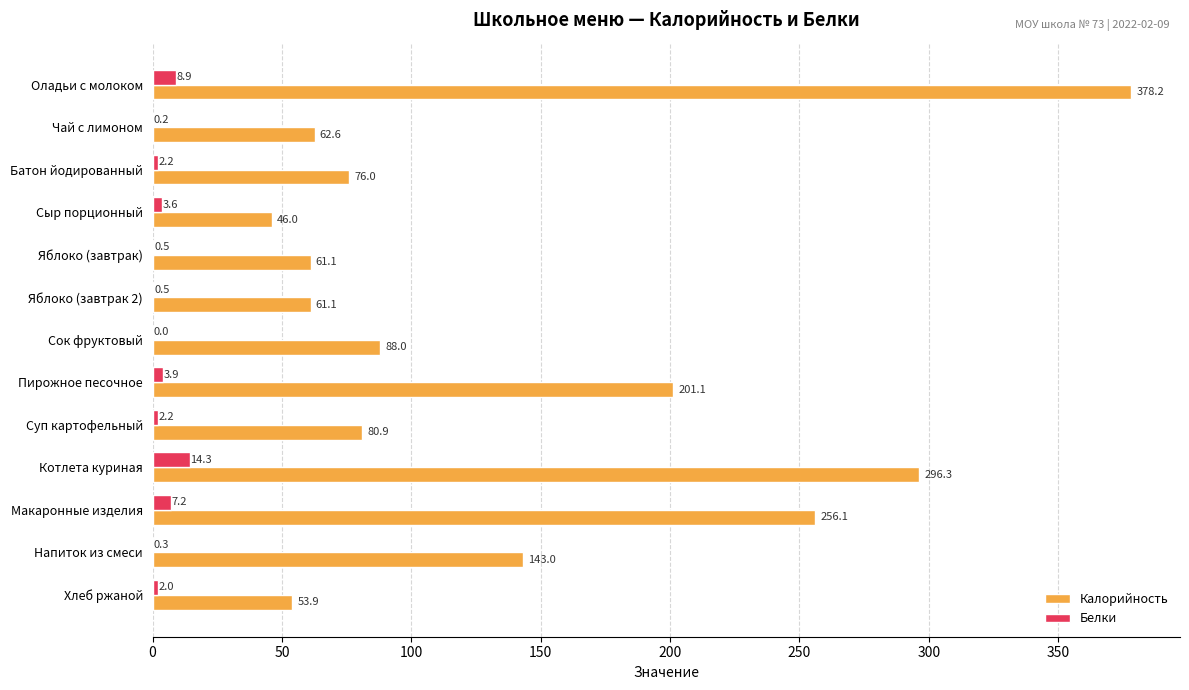

Which category has the highest value across all series?

Оладьи с молоком